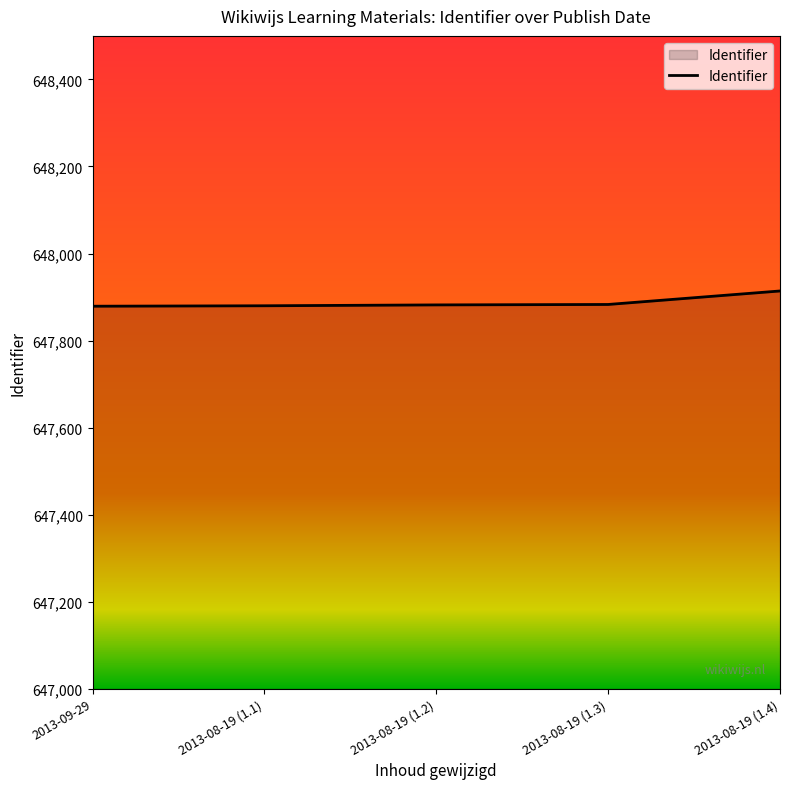

What is the ratio of the value at 2013-08-19 (1.1) to the value at 2013-08-19 (1.2)?

1.0